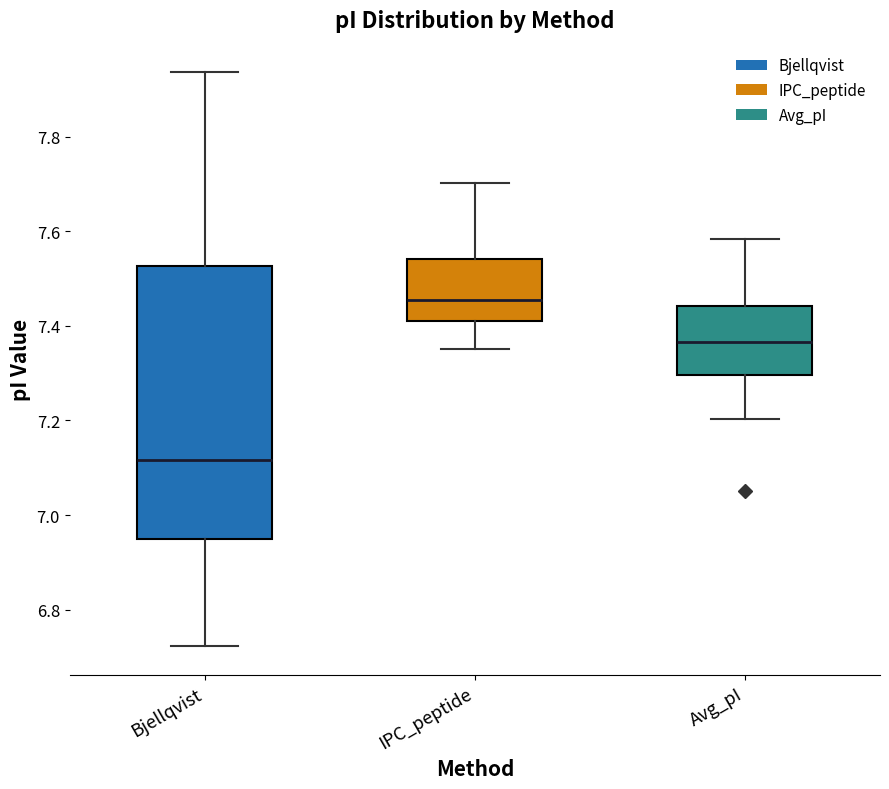

Reading left to right, transcribe this box plot: for each box, give where its median line is, the range the box spans, and where its two whiskers end, as read against the y-axis. The values are not printed on the chart, so give them approximately, as read against the axis.

Bjellqvist: median 7.12, box 6.94 to 7.52, whiskers 6.72 to 7.94
IPC_peptide: median 7.46, box 7.42 to 7.54, whiskers 7.36 to 7.70
Avg_pI: median 7.36, box 7.30 to 7.44, whiskers 7.20 to 7.58